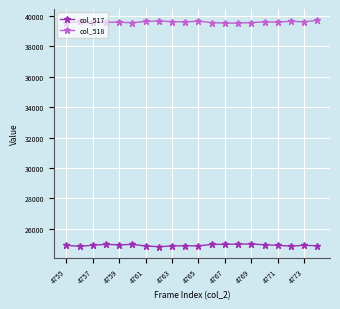

How many values in the col_518 series are below 39613?

10